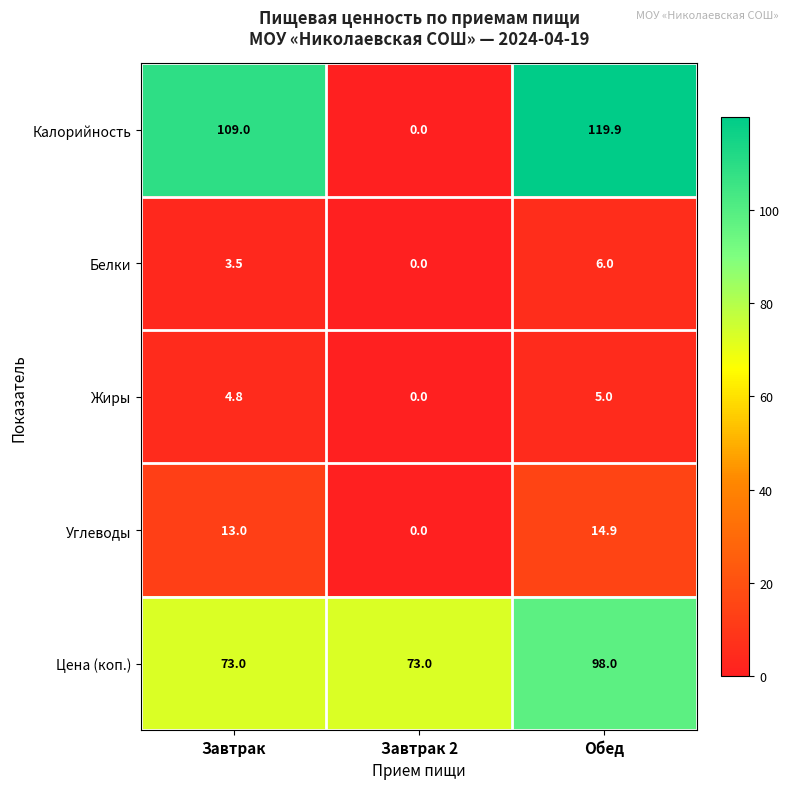

Which series has the largest total across all categories?

Цена (коп.)